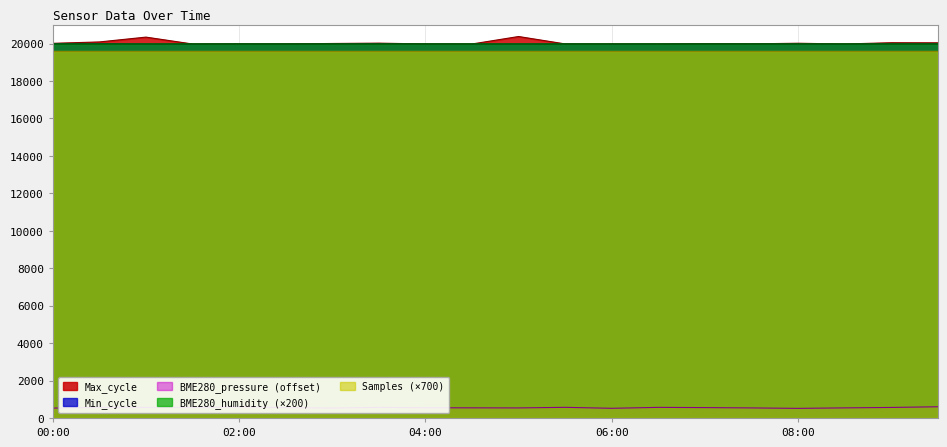

Which series changed the most between 01:00 and 08:00?

Max_cycle